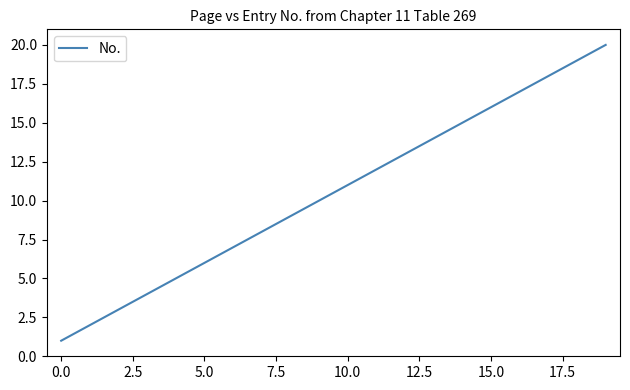

What is the maximum value shown in the chart?

20